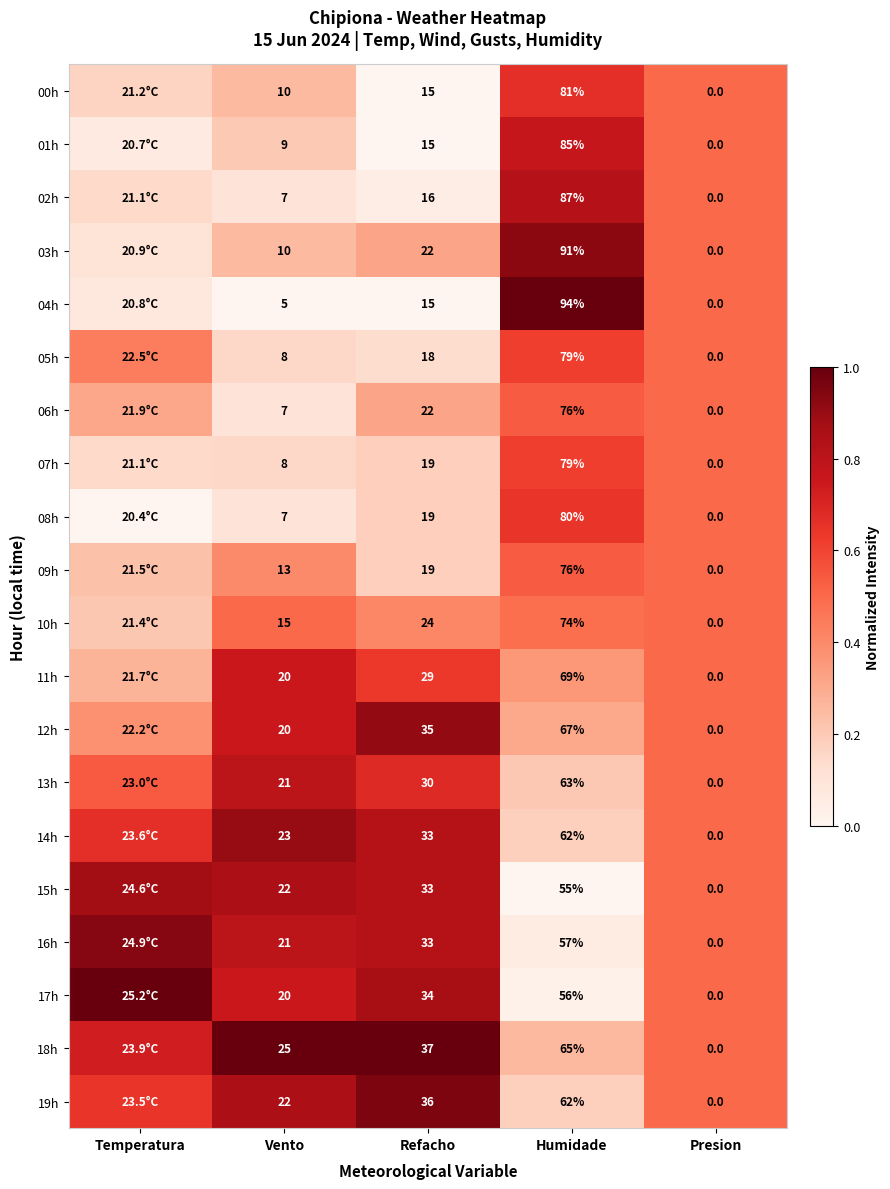

Is the value of 05h at Vento greater than the value of 15h at Refacho?

No